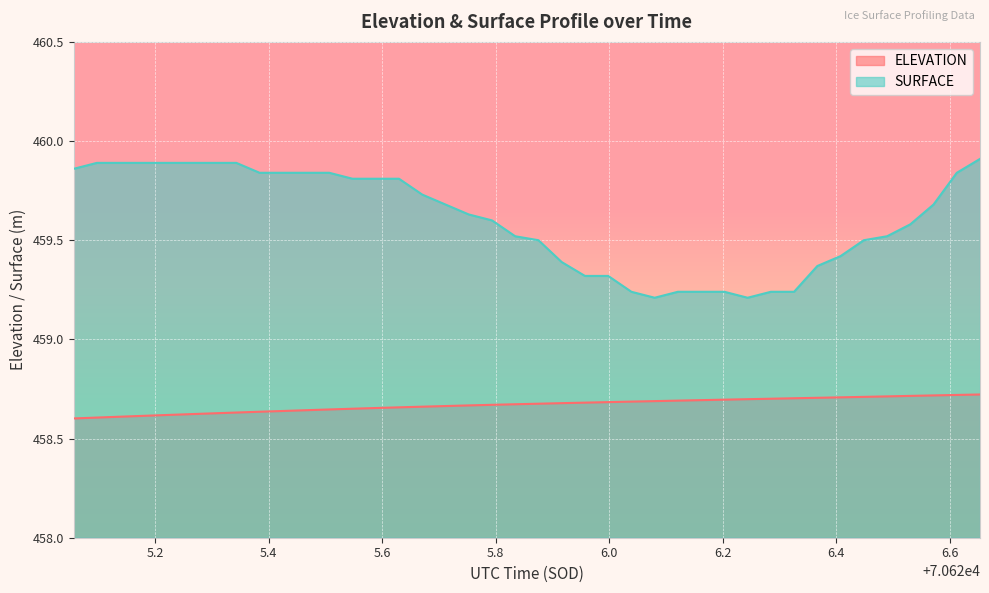

At which category is the sum across all series the highest?

70626.6537